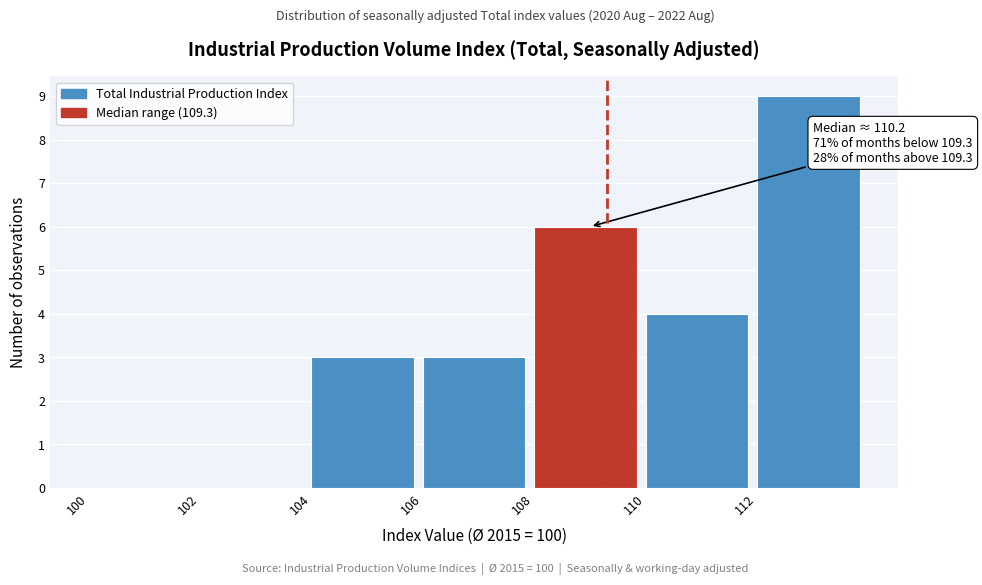

Which range on the x-axis has the tallest bar?

112 to 114